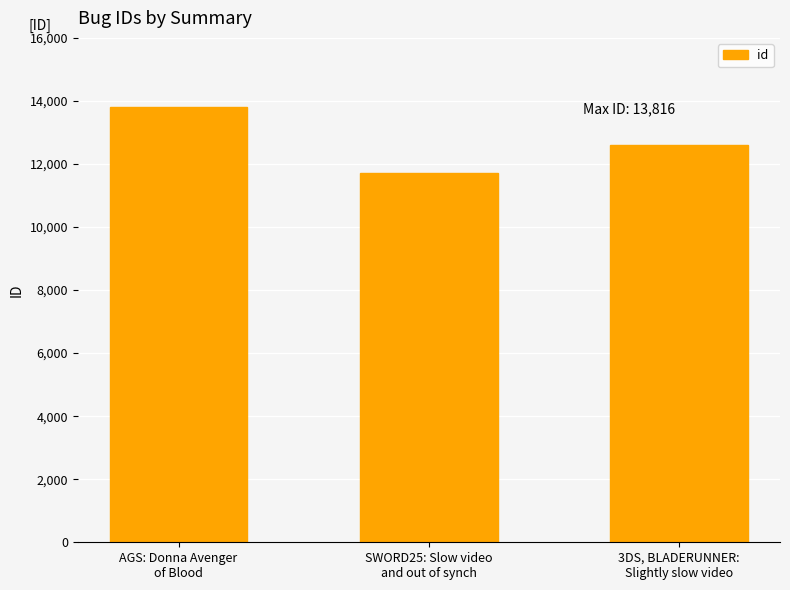

Approximately how many times larger is the value at SWORD25: Slow video
and out of synch compared to 3DS, BLADERUNNER:
Slightly slow video?

0.9